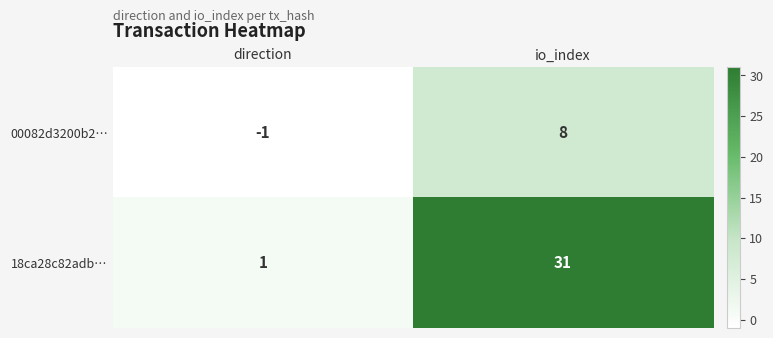

What is the difference between the maximum and minimum values in the 00082d3200b2… series?

9